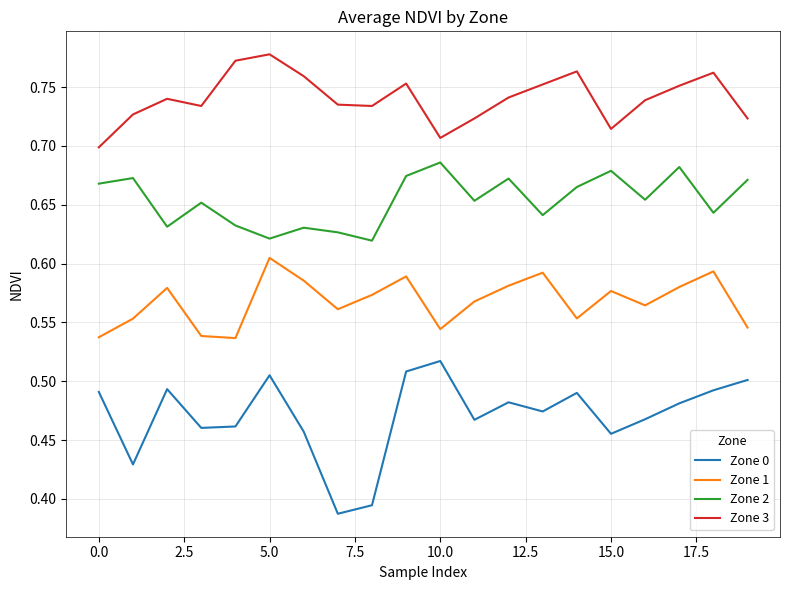

Which series has the widest spread of values?

Zone 0